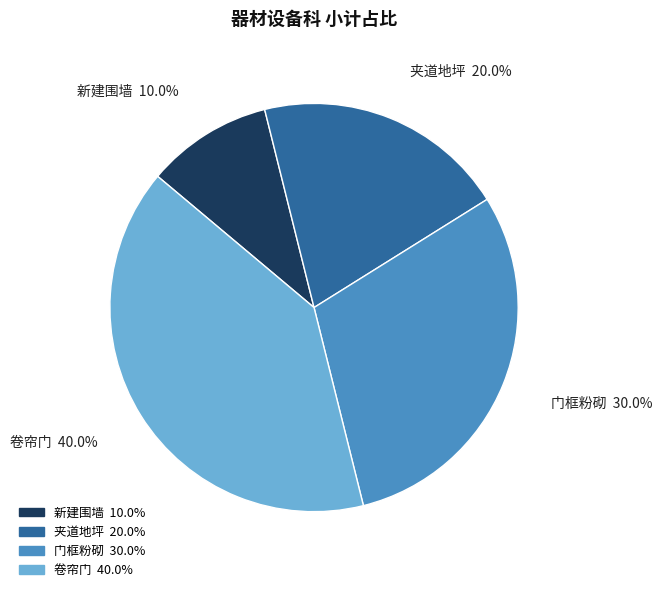

To the nearest percent, what is the difference between the largest and smallest slice percentages?

30%